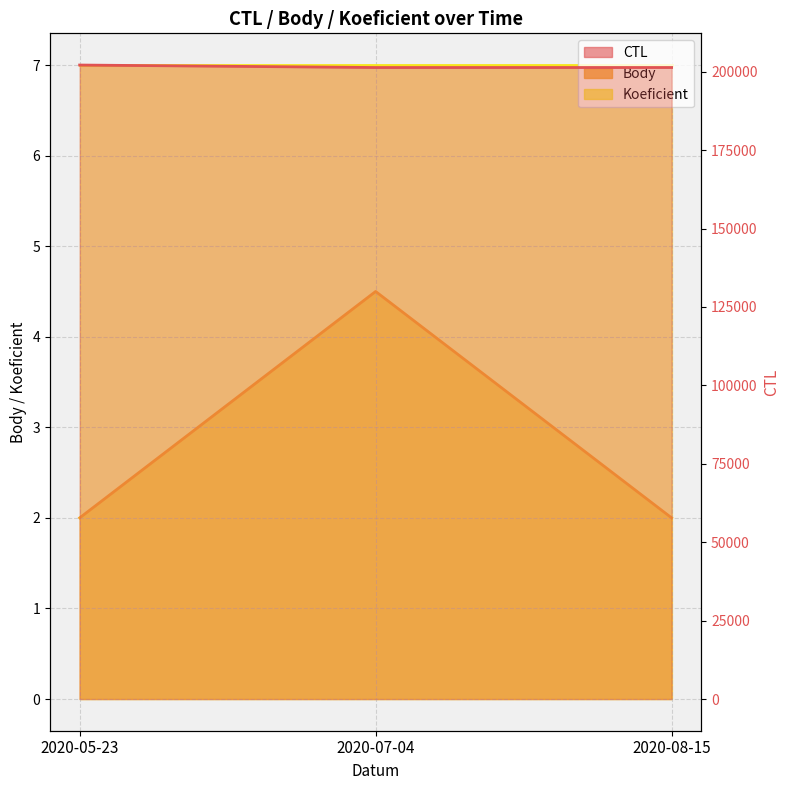

Which category has the lowest value across all series?

2020-05-23